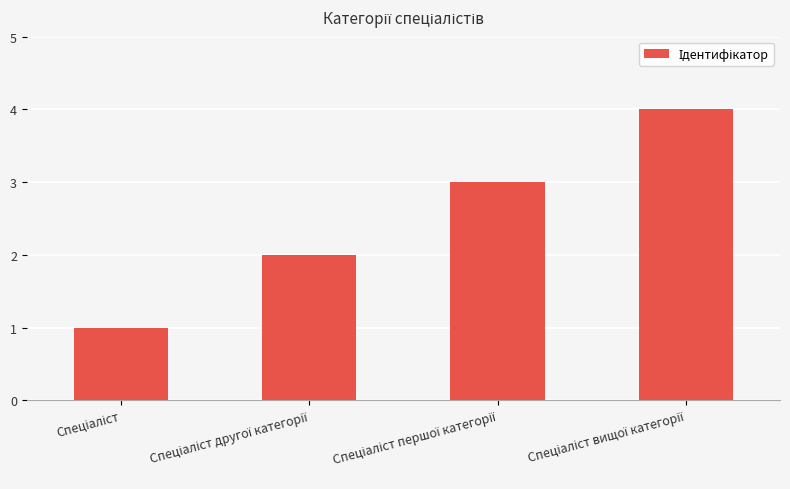

What is the greatest value displayed?

4